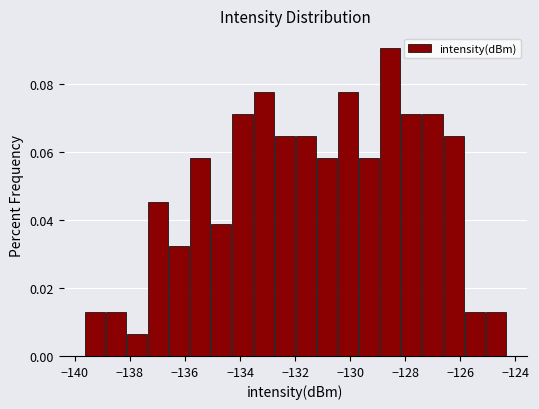

Read against the x-axis, roughly where is the centre of the tallest bar?

-128.6